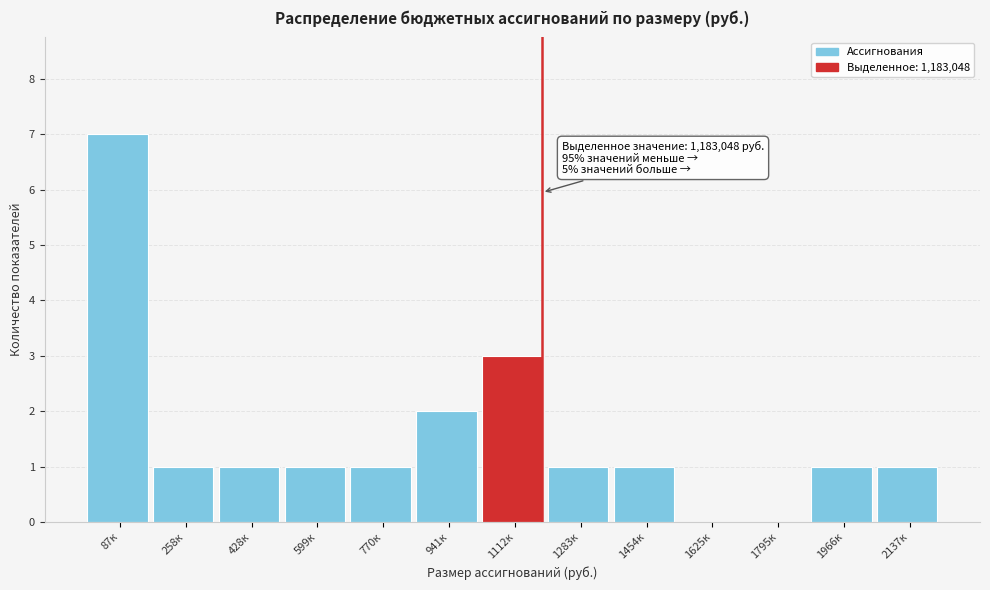

Reading left to right, what are all the values shown in this chart?

87к=7	258к=1	428к=1	599к=1	770к=1	941к=2	1112к=3	1283к=1	1454к=1	1625к=0	1795к=0	1966к=1	2137к=1